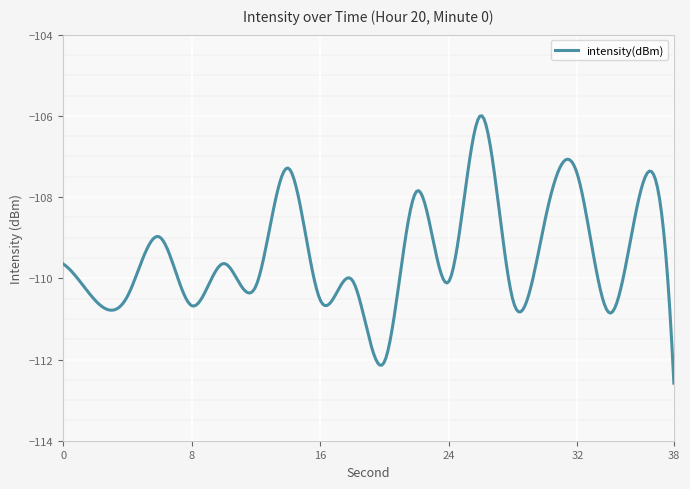

What is the difference between the maximum and minimum values?

6.6